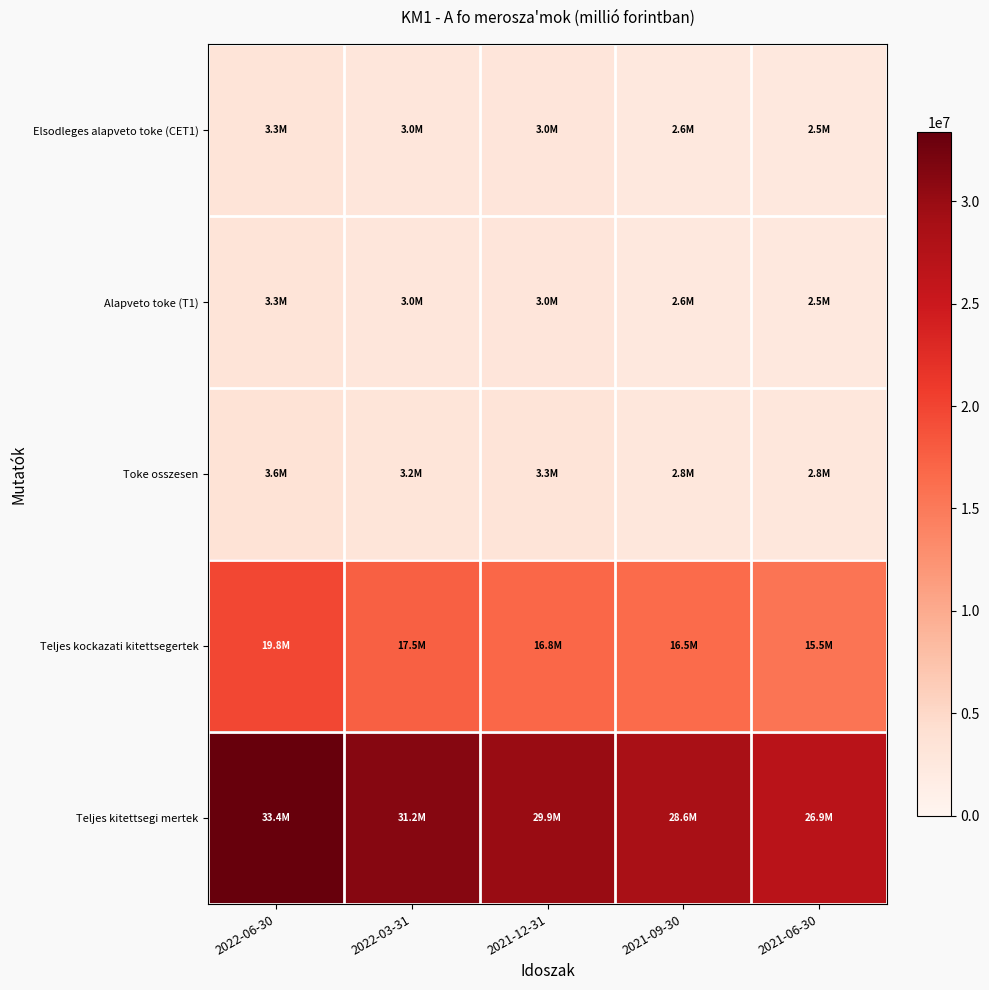

What is the total value across all series at 2021-09-30?

53057744.9